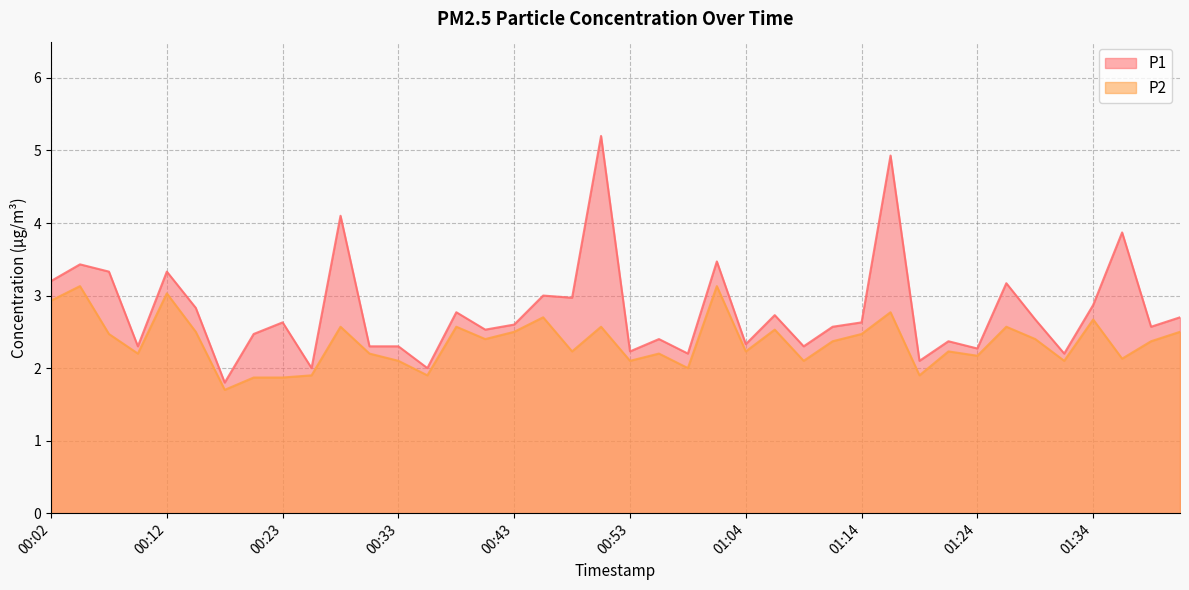

At 01:09, list the series in order from largest to smallest.

P1, P2